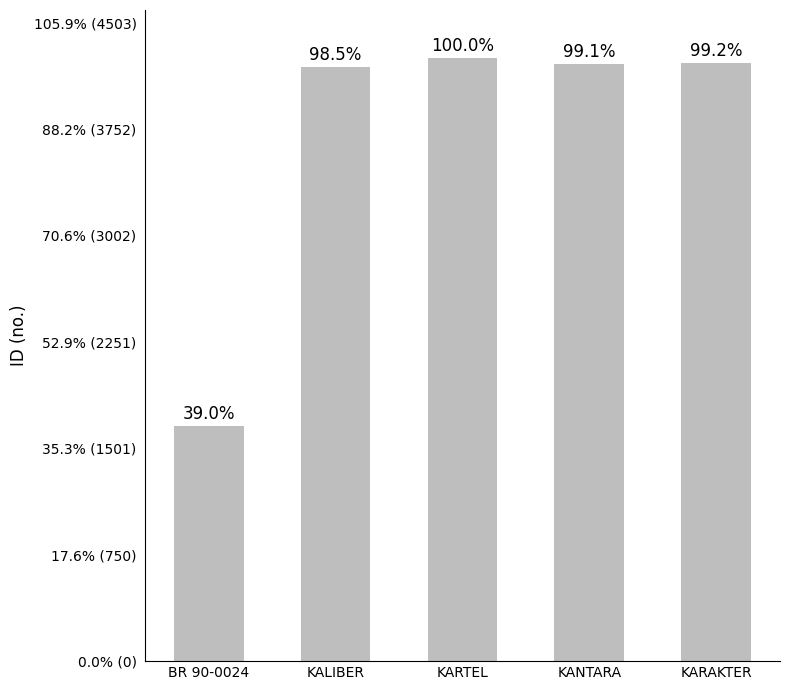

Reading left to right, transcribe all the data shown in this chart.

BR 90-0024=1659	KALIBER=4189	KARTEL=4252	KANTARA=4212	KARAKTER=4219